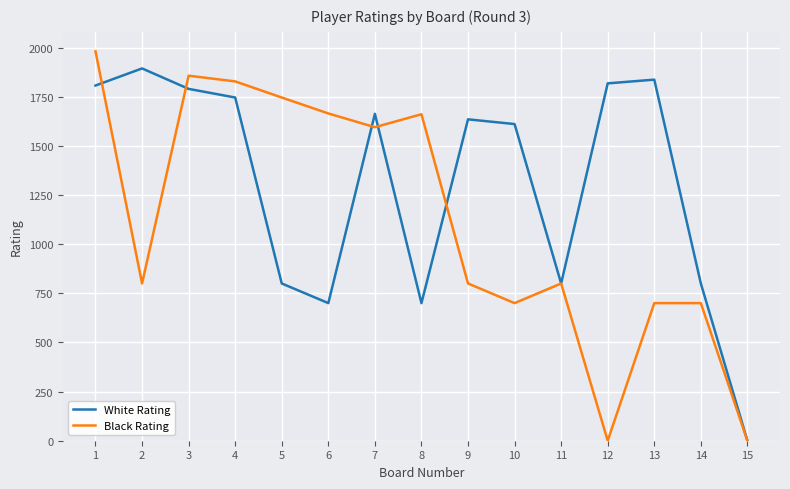

How many categories are shown in the chart?

15